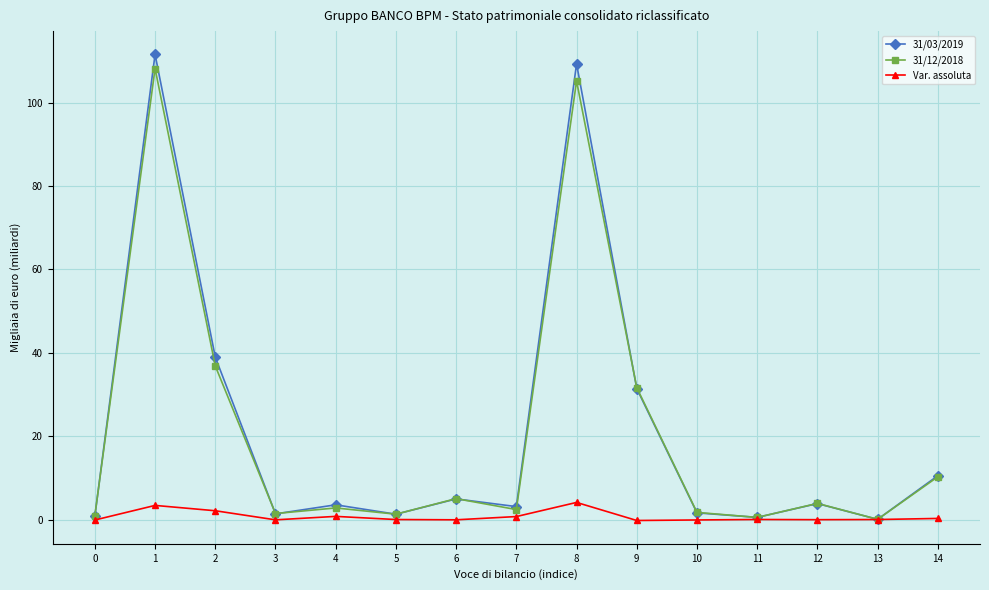

Where is the first local minimum for 31/03/2019?

3